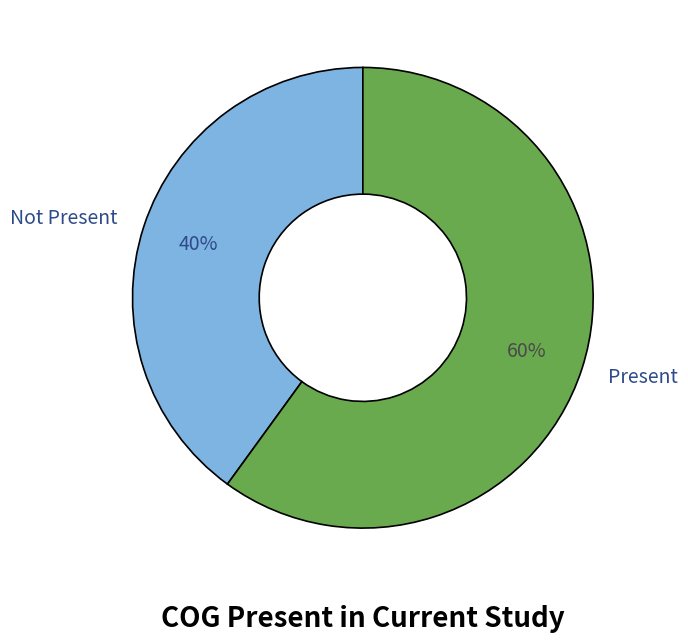

Count the number of slices in the pie.

2